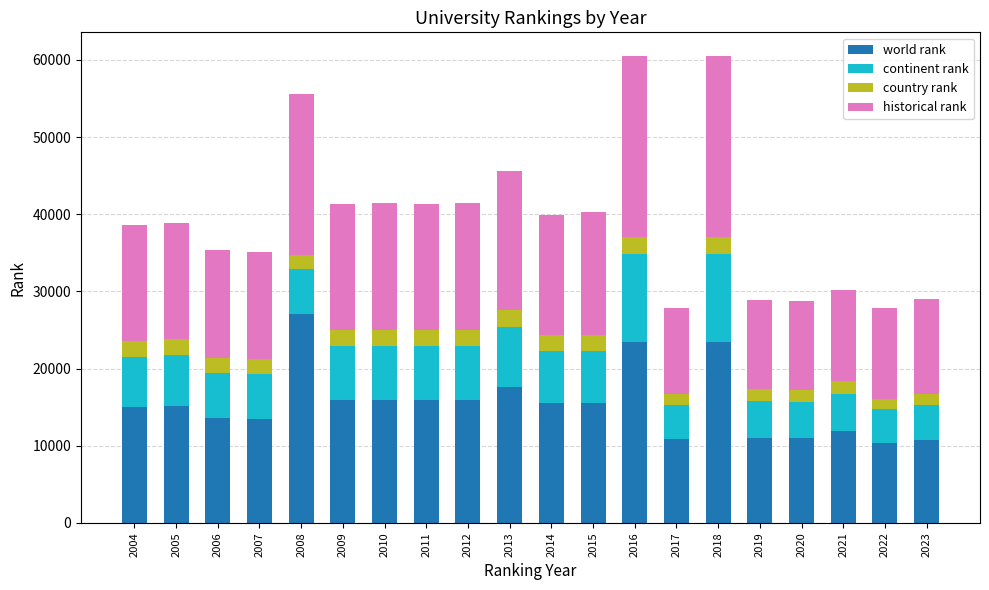

The value of world rank at 2008 is 27045. True or false?

True